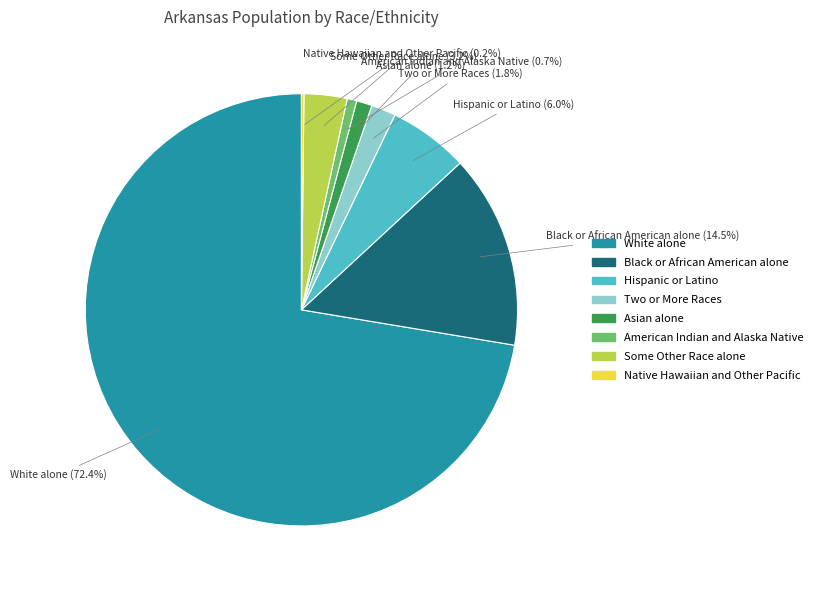

Which category accounts for the majority?

White alone